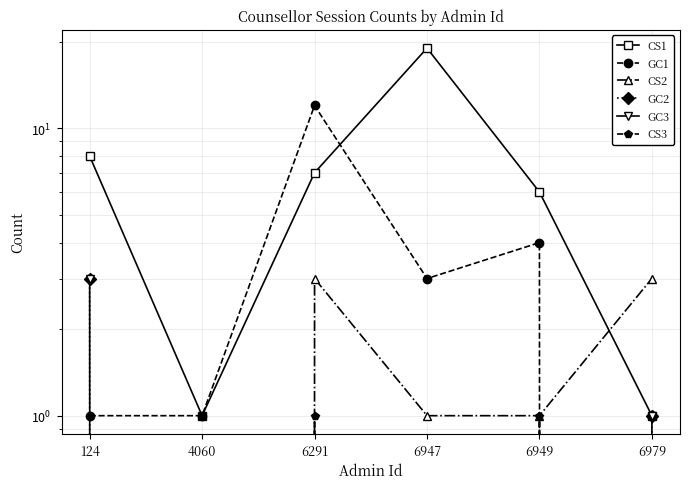

Is the value of CS1 at 124 greater than the value of GC3 at 124?

Yes